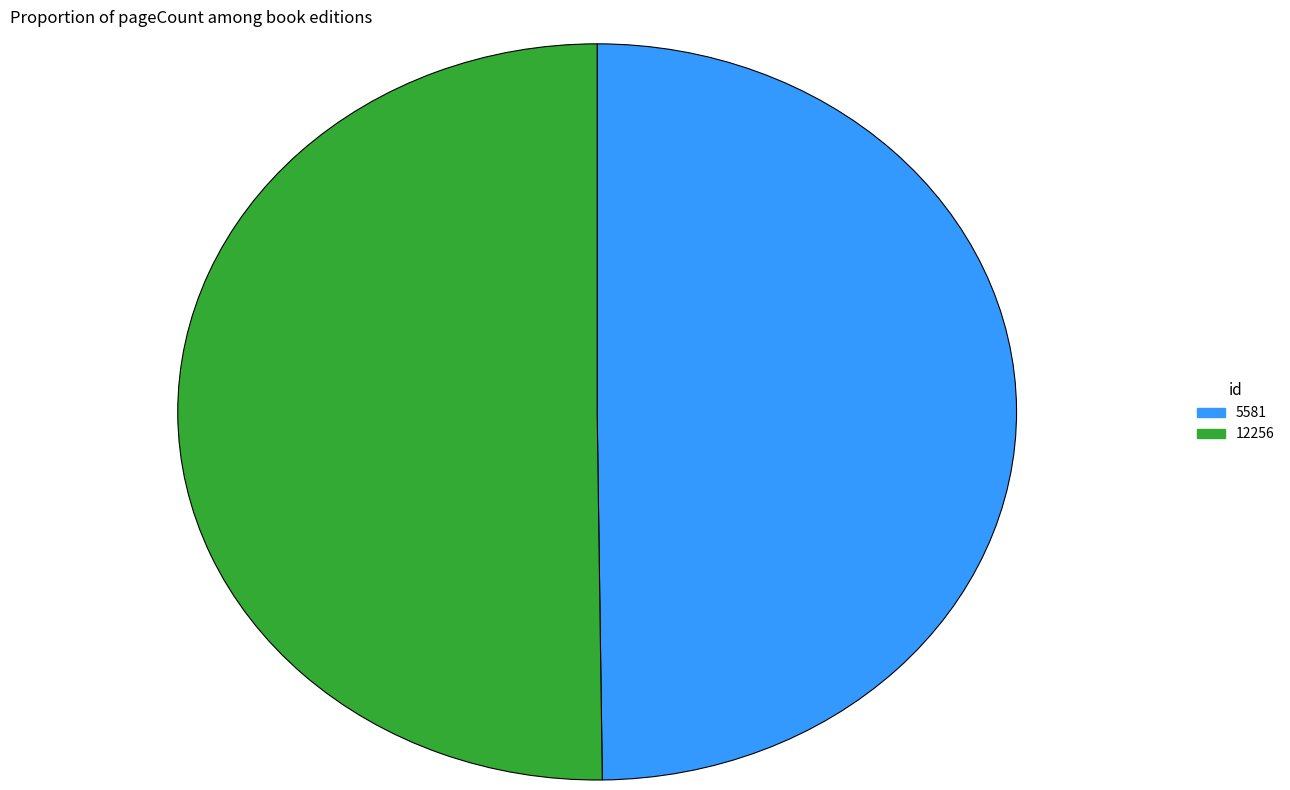

The 12256 slice represents 60% of the pie. True or false?

False